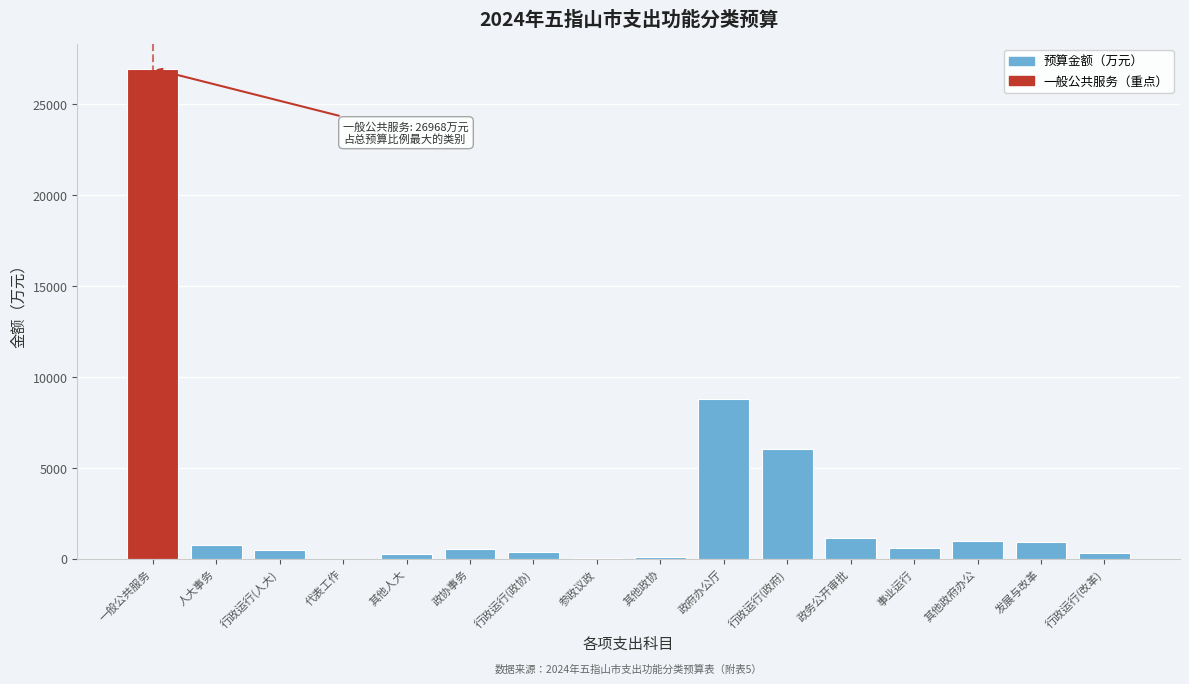

Is it true that the value at 事业运行 is 590?

True